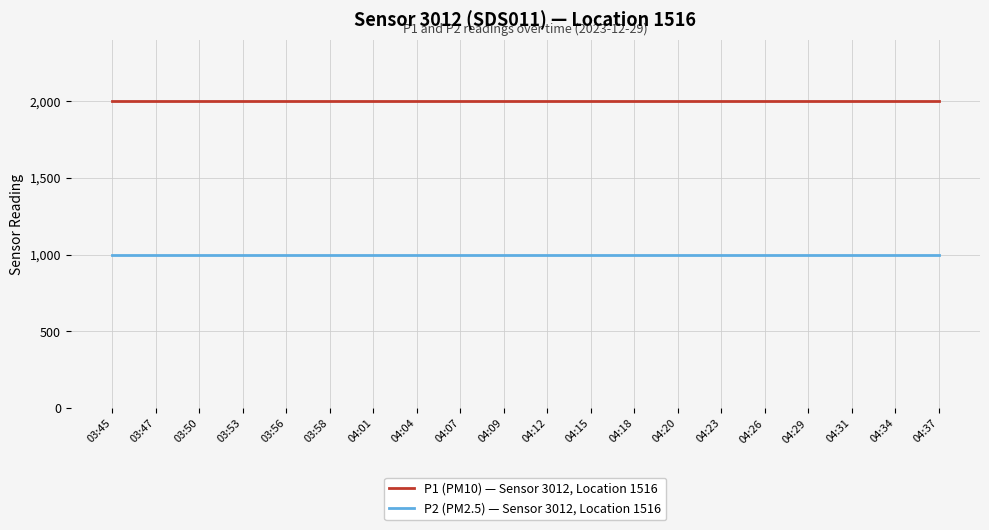

Which series has the largest total across all categories?

P1 (PM10) — Sensor 3012, Location 1516